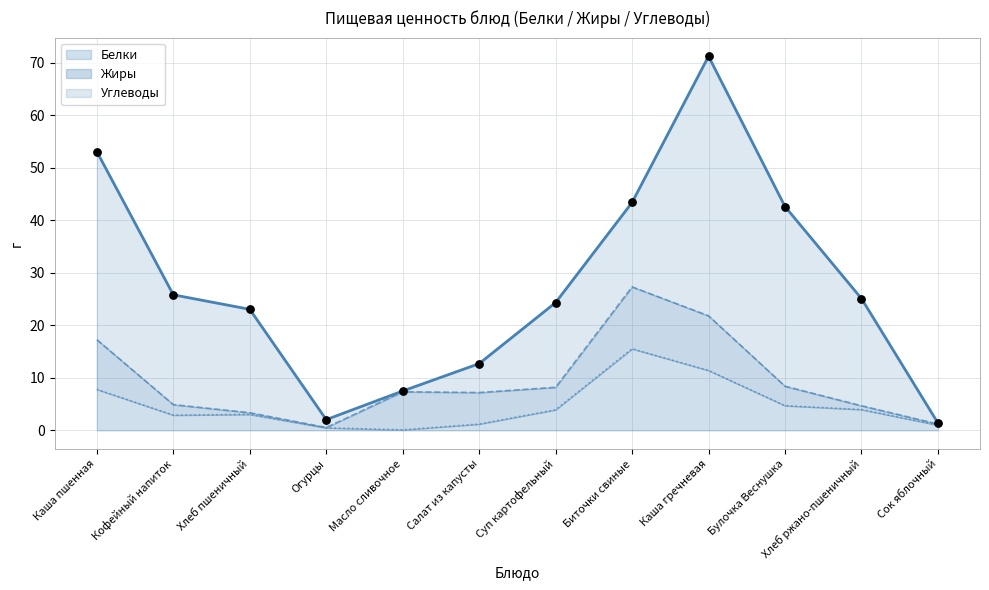

What is the total value across all series at Огурцы?

2.0